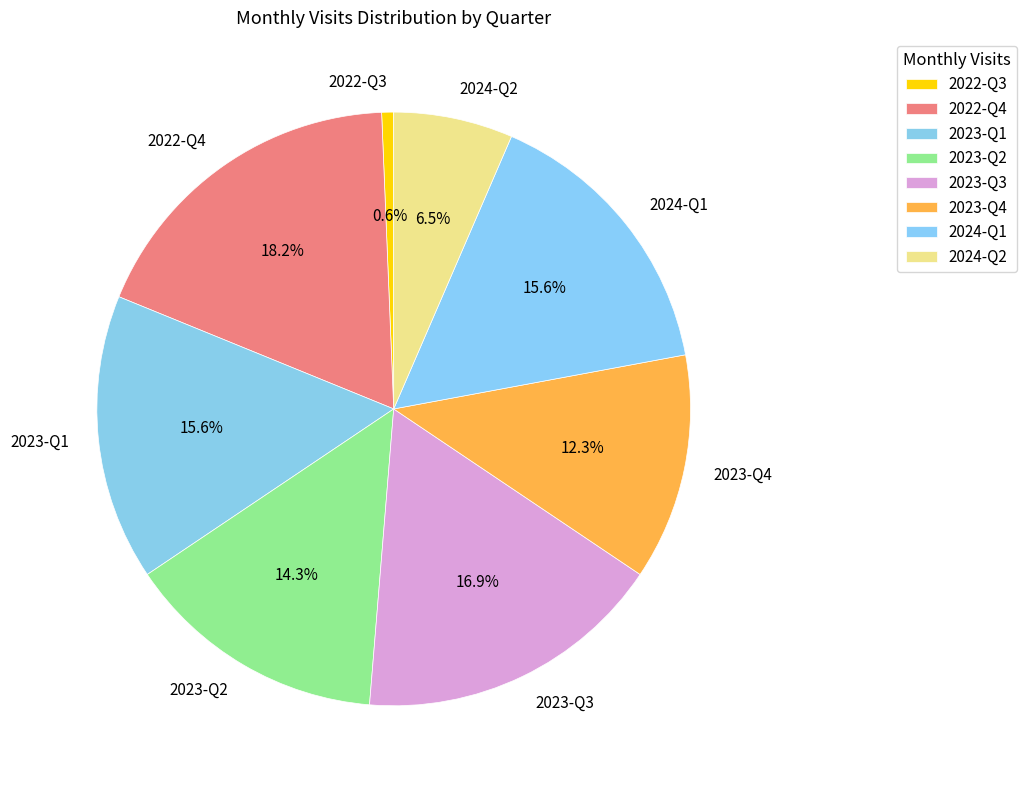

Which category has the smallest portion of the pie?

2022-Q3